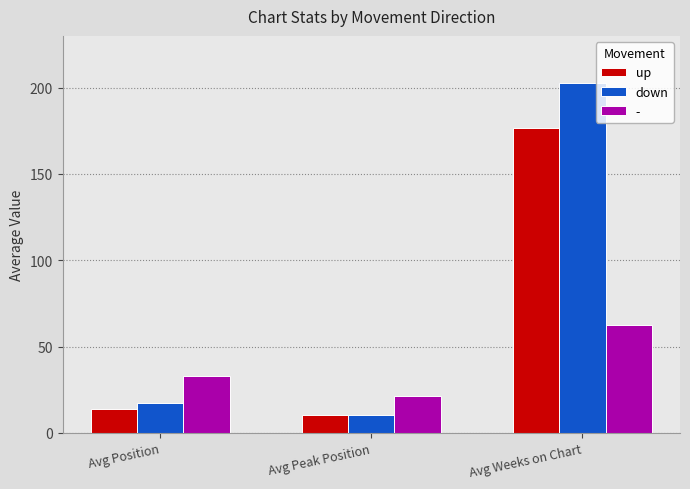

How many groups of bars are there?

3